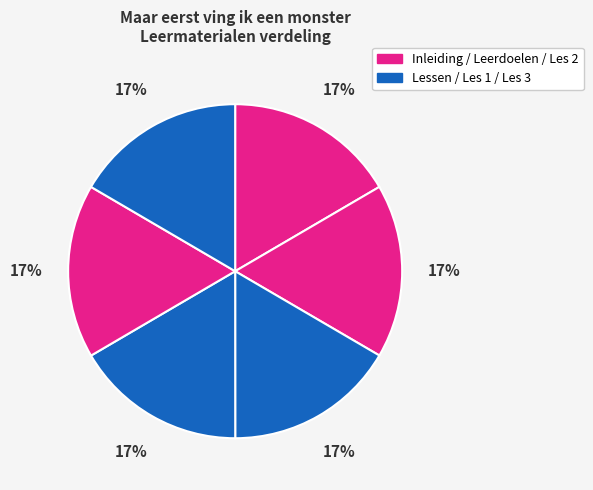

Is there a majority slice in this chart?

No